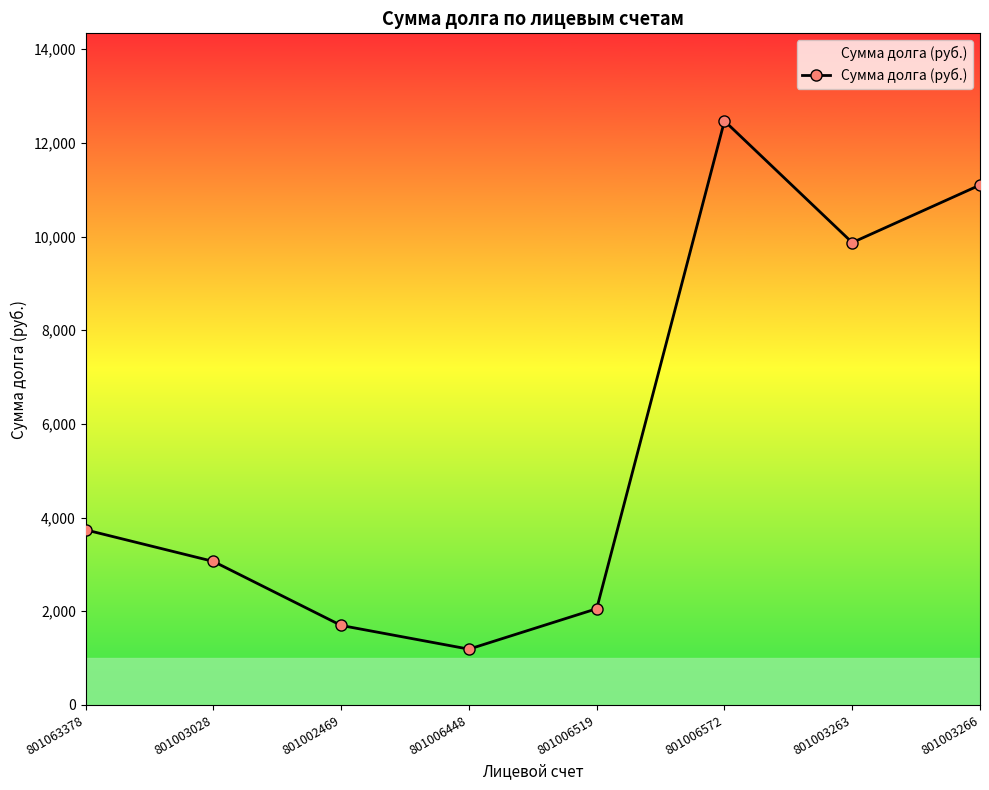

Where is the first local maximum?

801006572